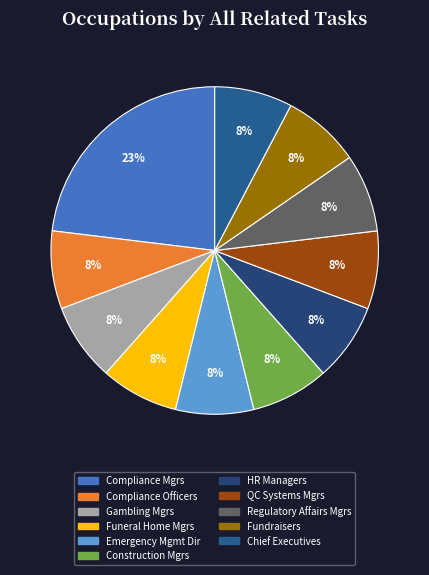

Is there a majority slice in this chart?

No